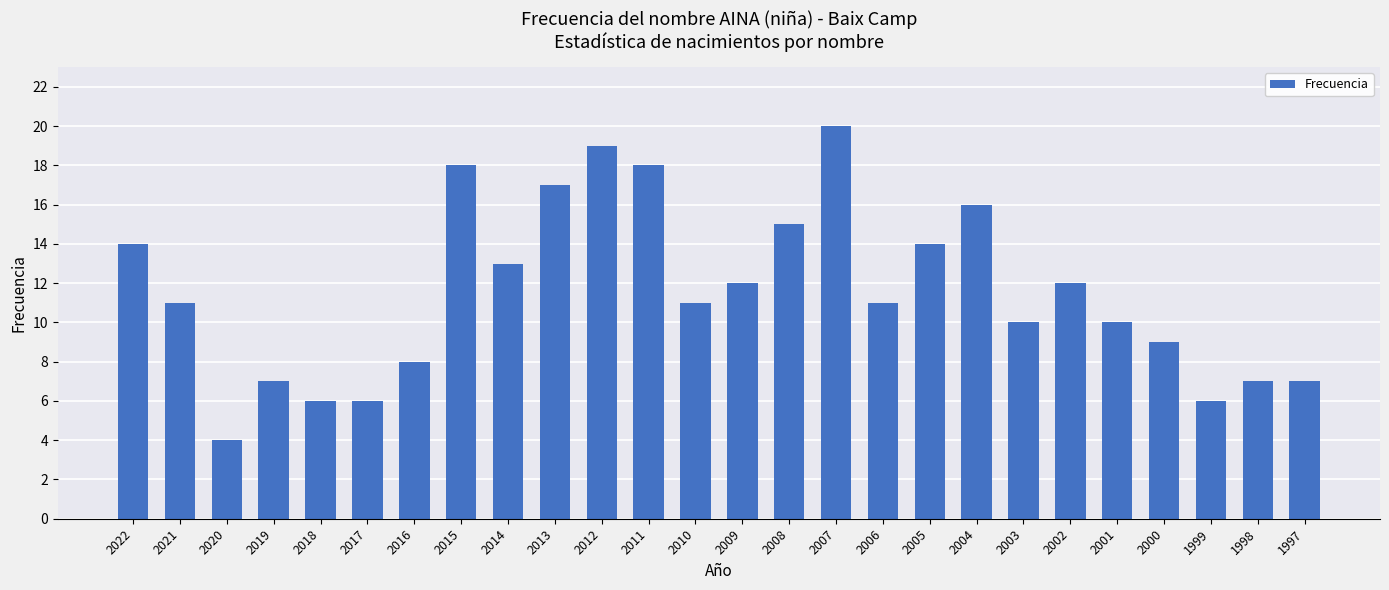

What is the value of the 7th bar from the left?

8